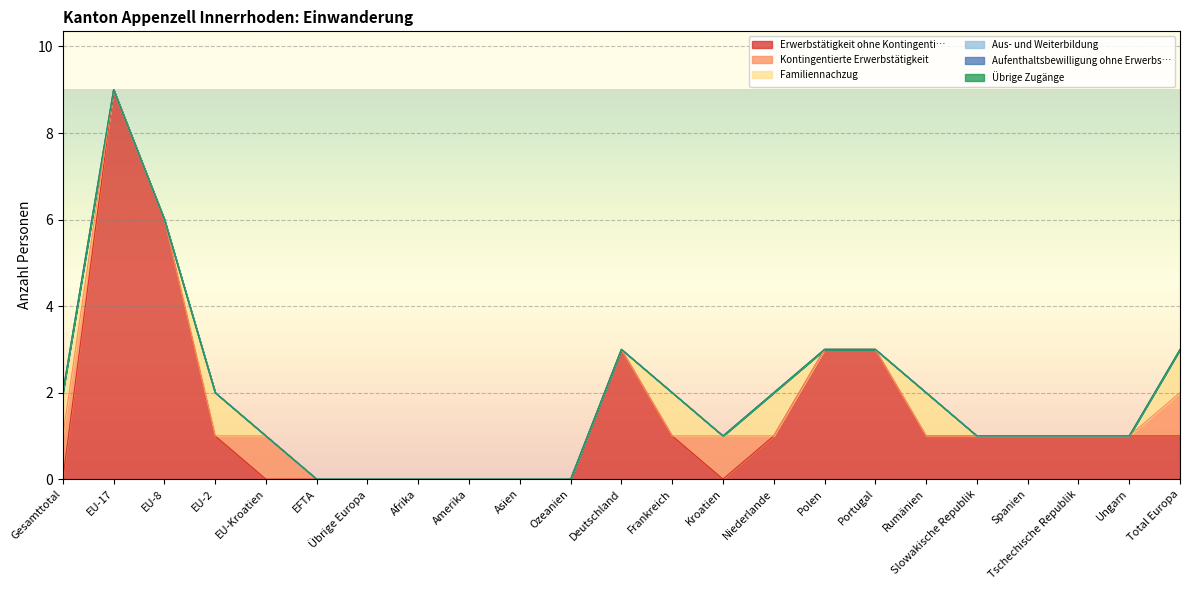

True or false: Kontingentierte Erwerbstätigkeit and Übrige Zugänge intersect in this chart.

False